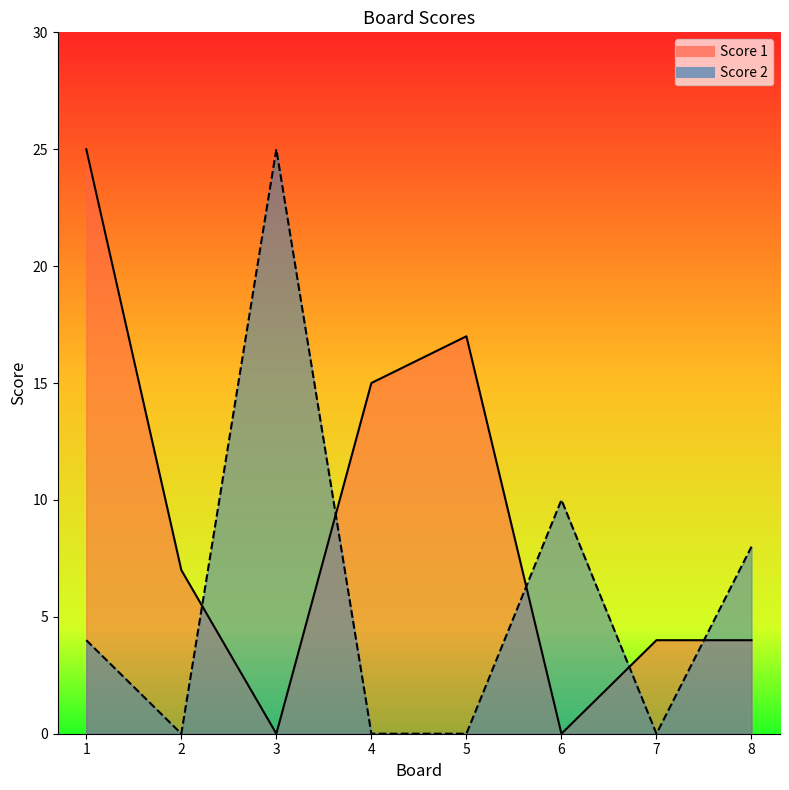

How many times do Score 2 and Score 1 cross each other?

5